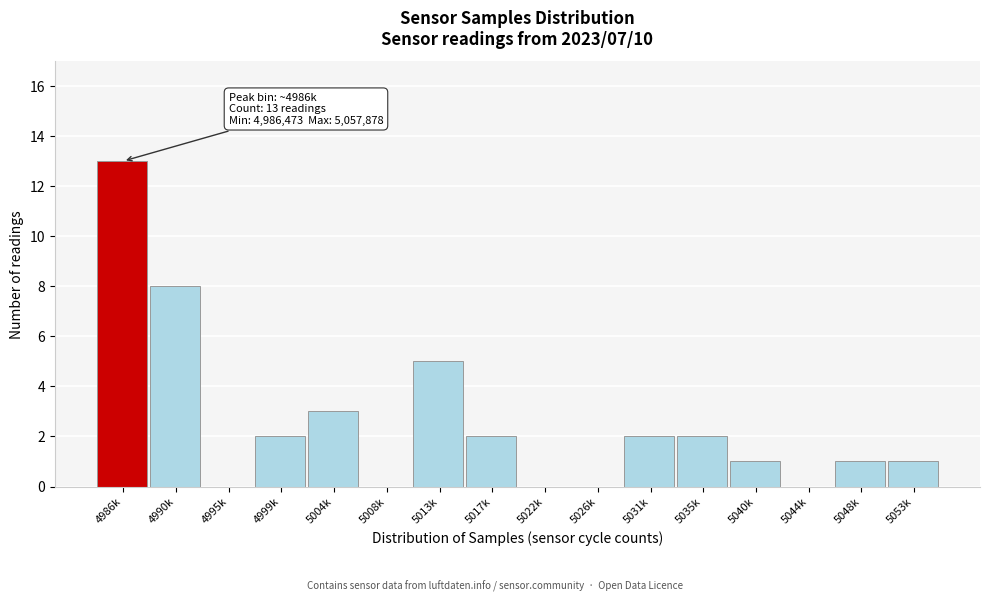

Reading left to right, list all the values displayed in this chart.

4986k=13	4990k=8	4995k=0	4999k=2	5004k=3	5008k=0	5013k=5	5017k=2	5022k=0	5026k=0	5031k=2	5035k=2	5040k=1	5044k=0	5048k=1	5053k=1